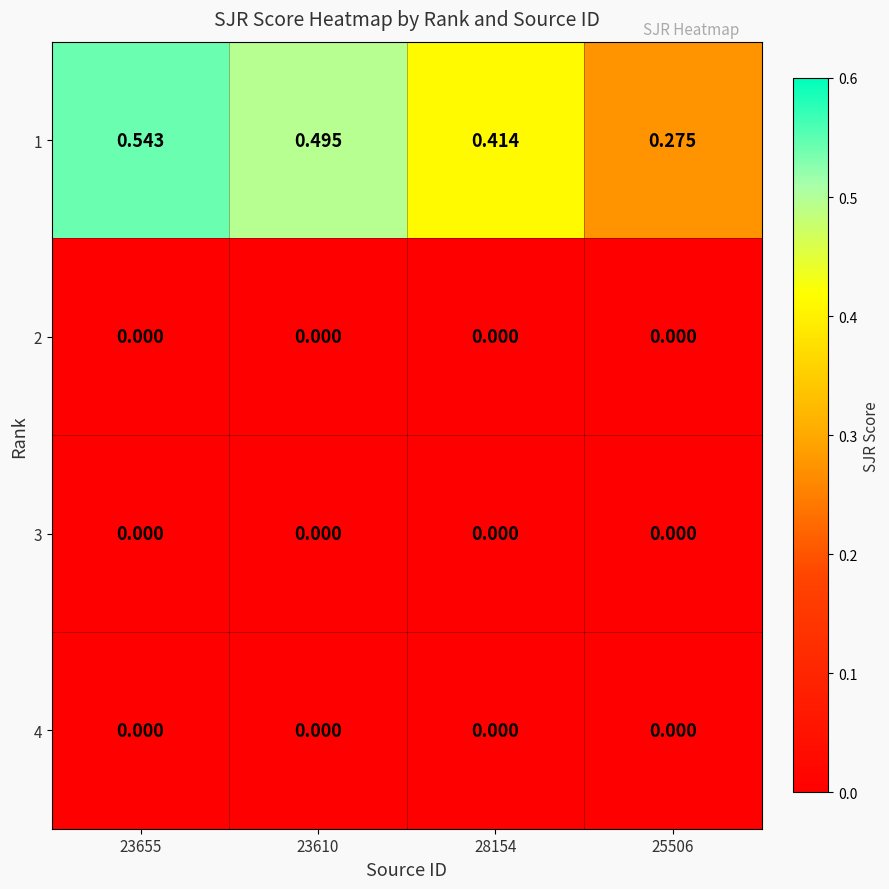

At how many categories does at least one series exceed 0?

4